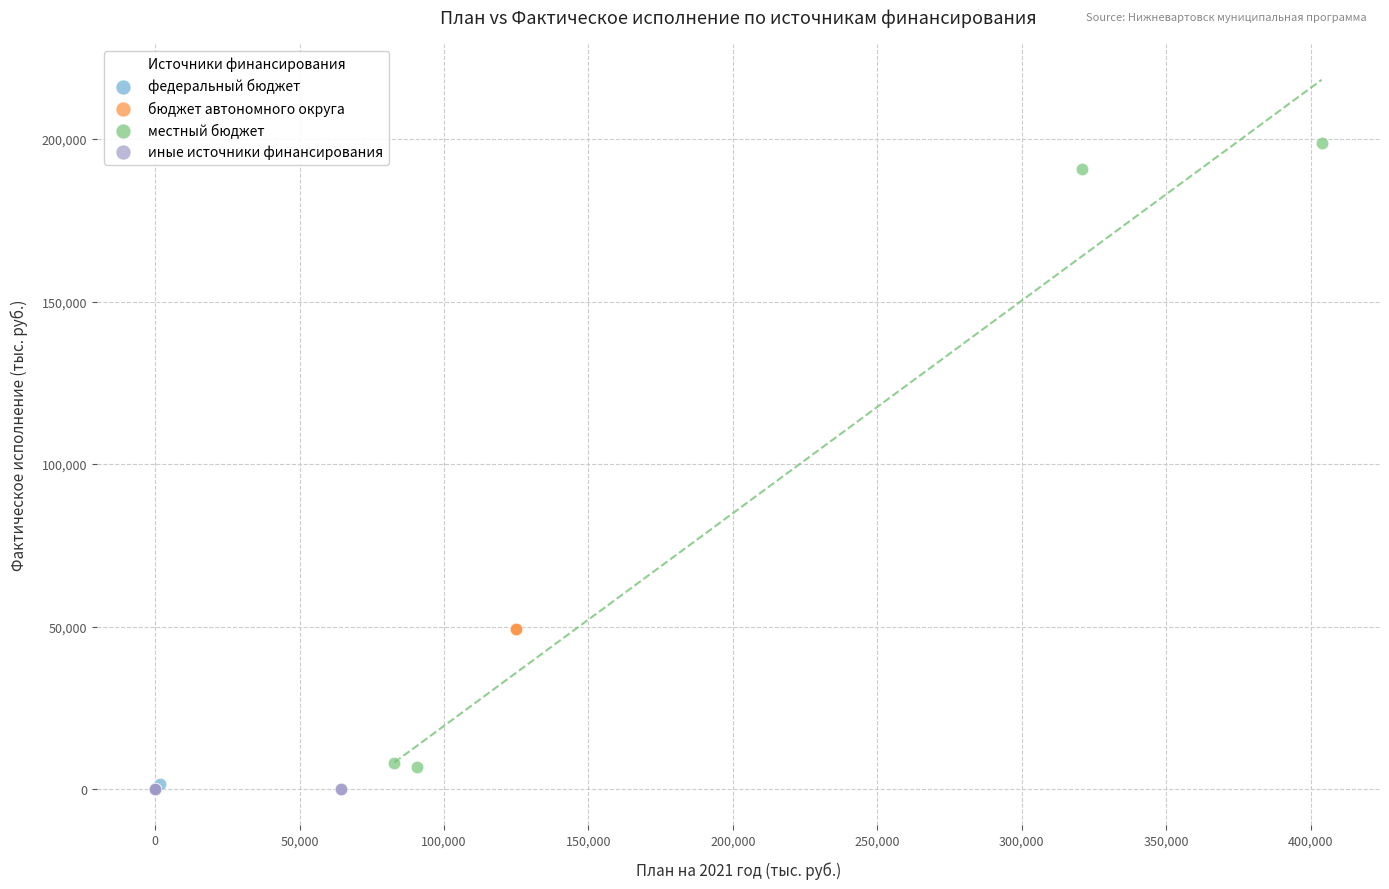

Which series reaches the maximum Y coordinate?

местный бюджет